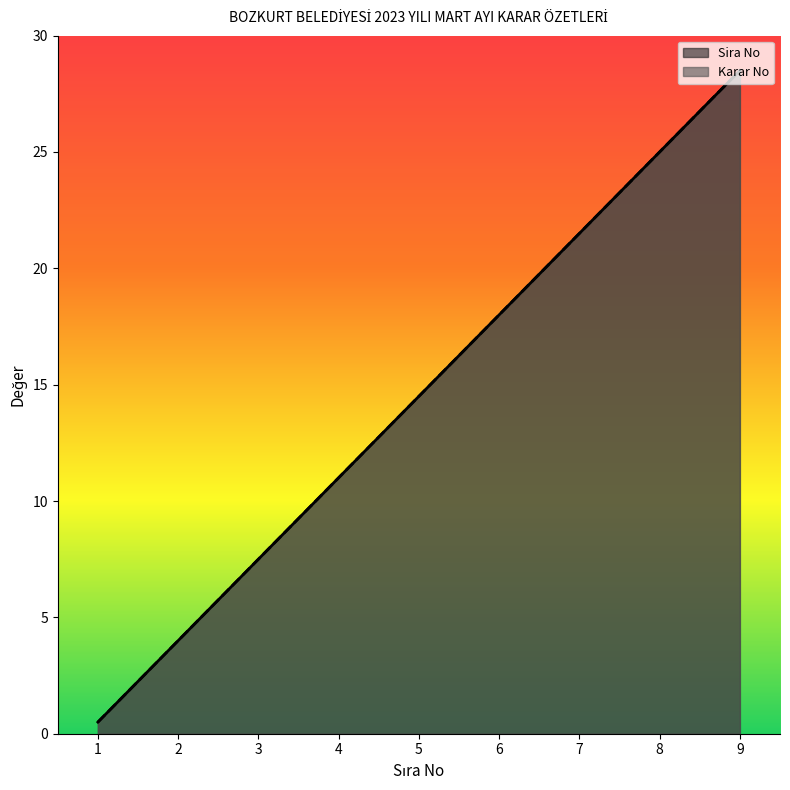

What is the sum of all Karar No values?

130.5